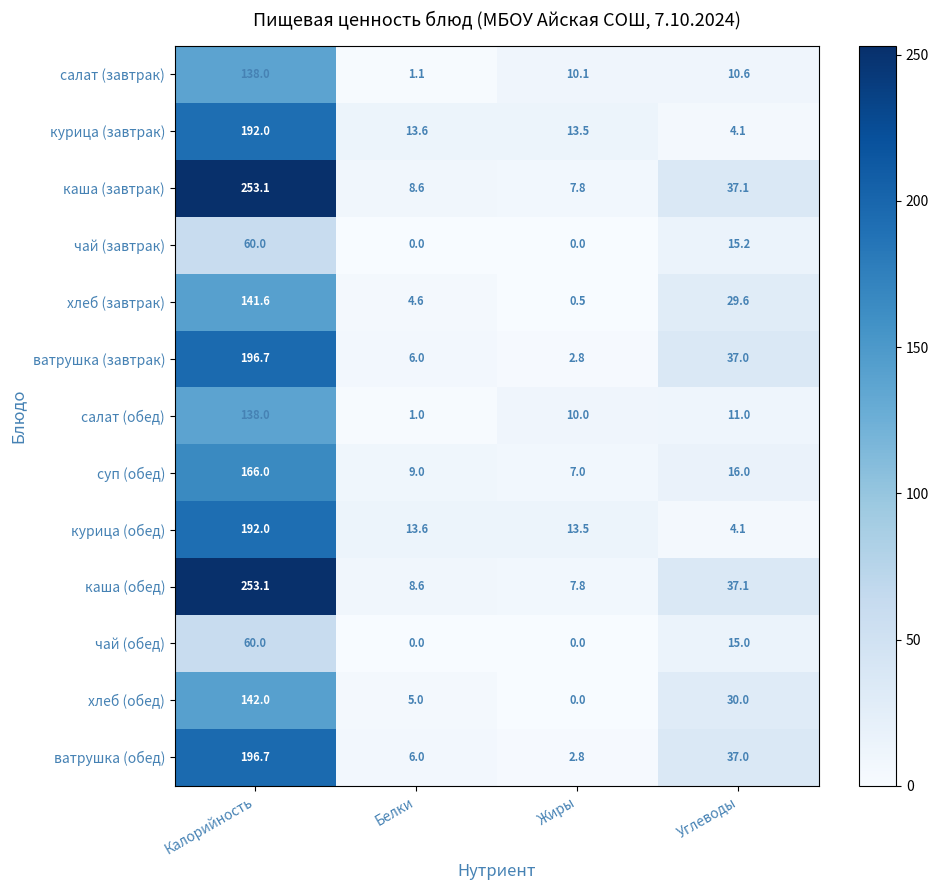

Rank the categories by суп (обед) value from lowest to highest.

Жиры, Белки, Углеводы, Калорийность